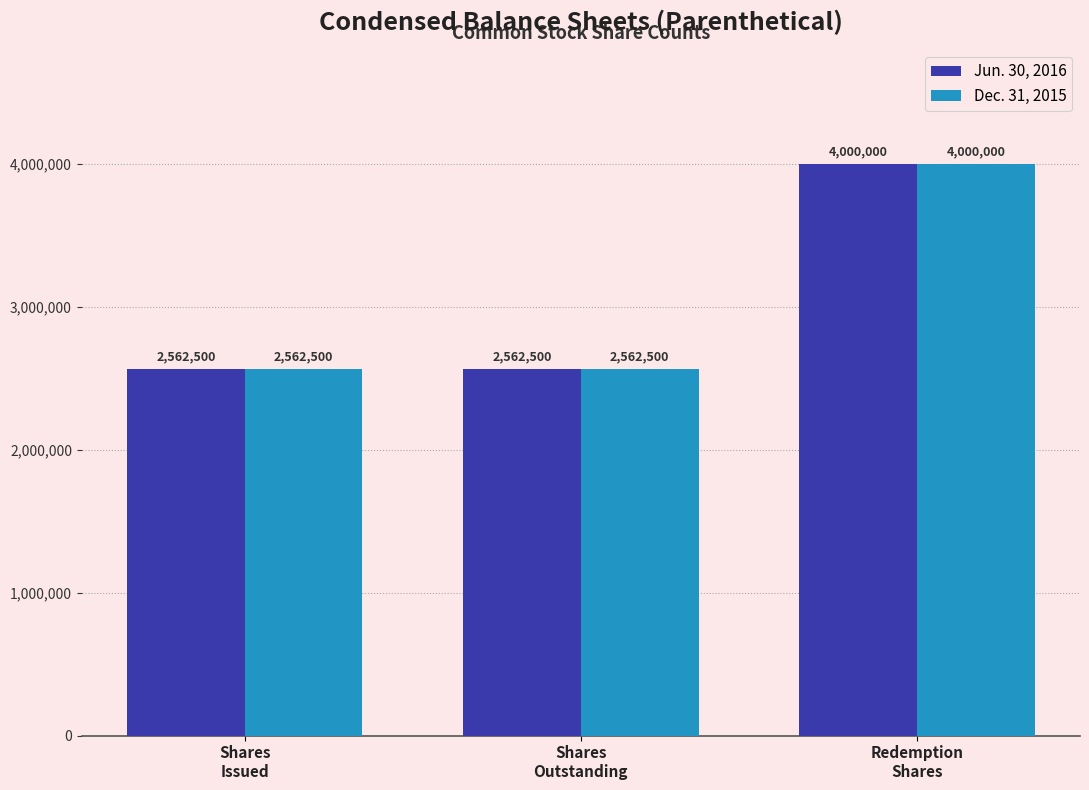

What position from the left is Shares
Issued?

1